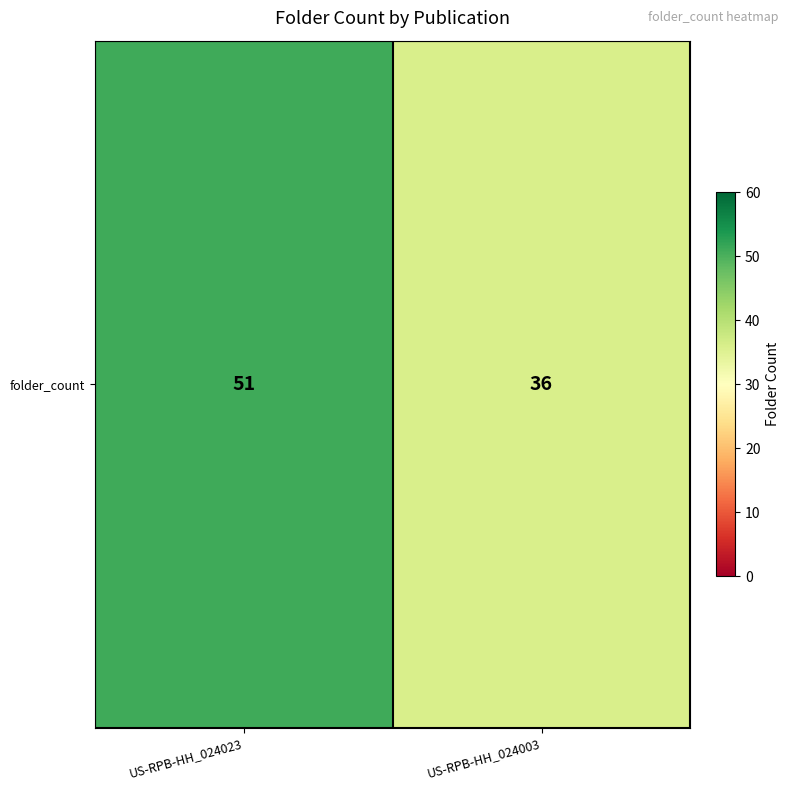

Reading right to left, what are all the values shown in this chart?

36	51